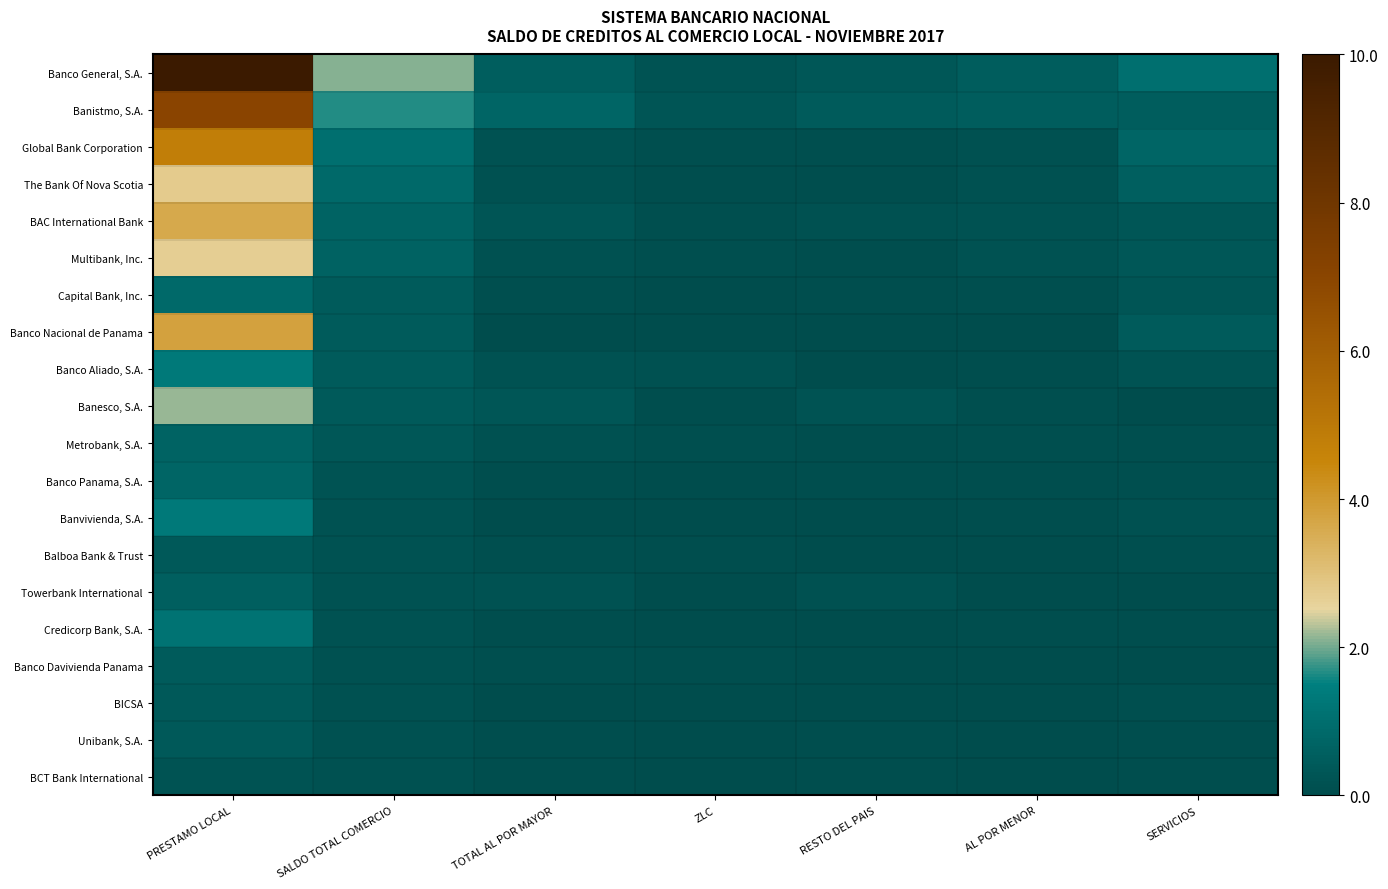

Which series has the largest total across all categories?

Banco General, S.A.